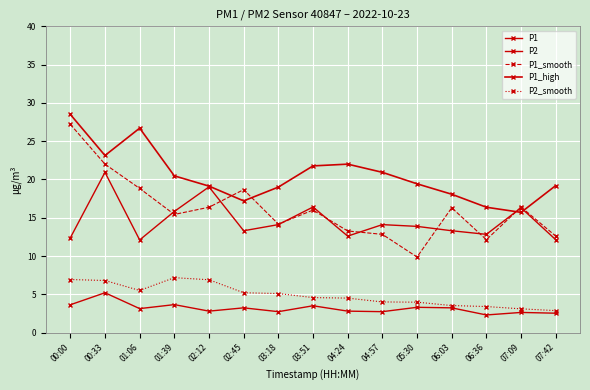

How many values in the P2 series are below 3?

7